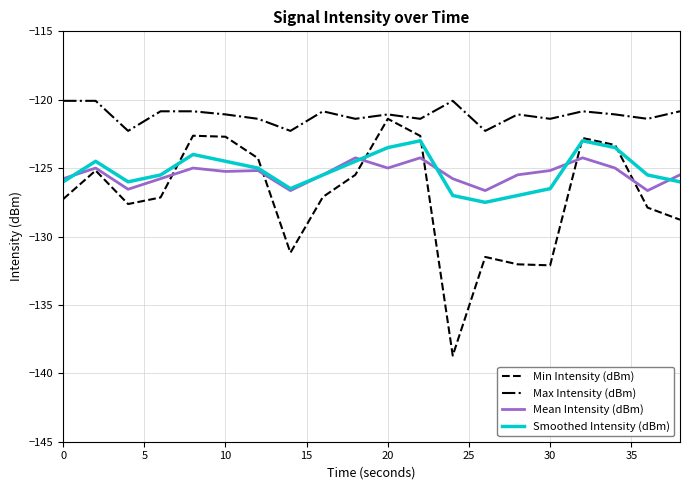

Which series has the widest spread of values?

Min Intensity (dBm)